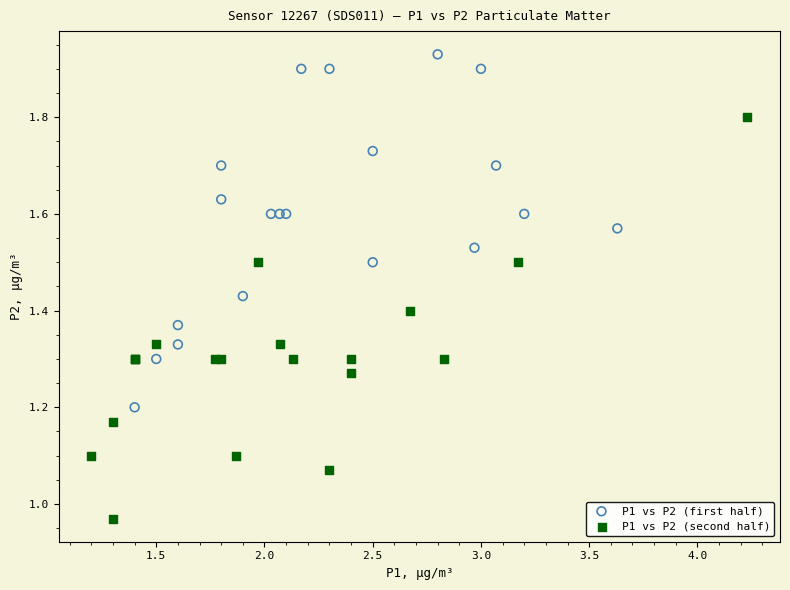

Which series reaches the maximum Y coordinate?

P1 vs P2 (first half)